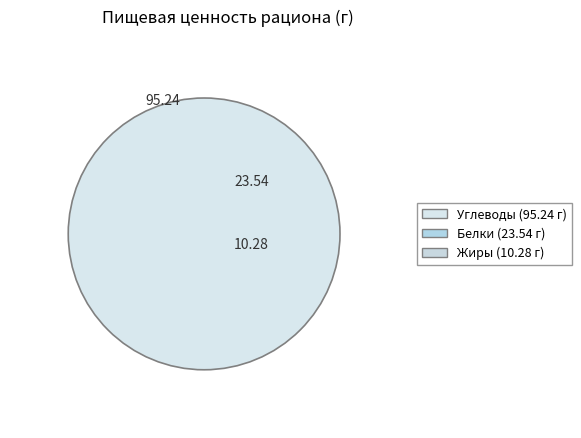

Which category has the smallest portion of the pie?

Жиры